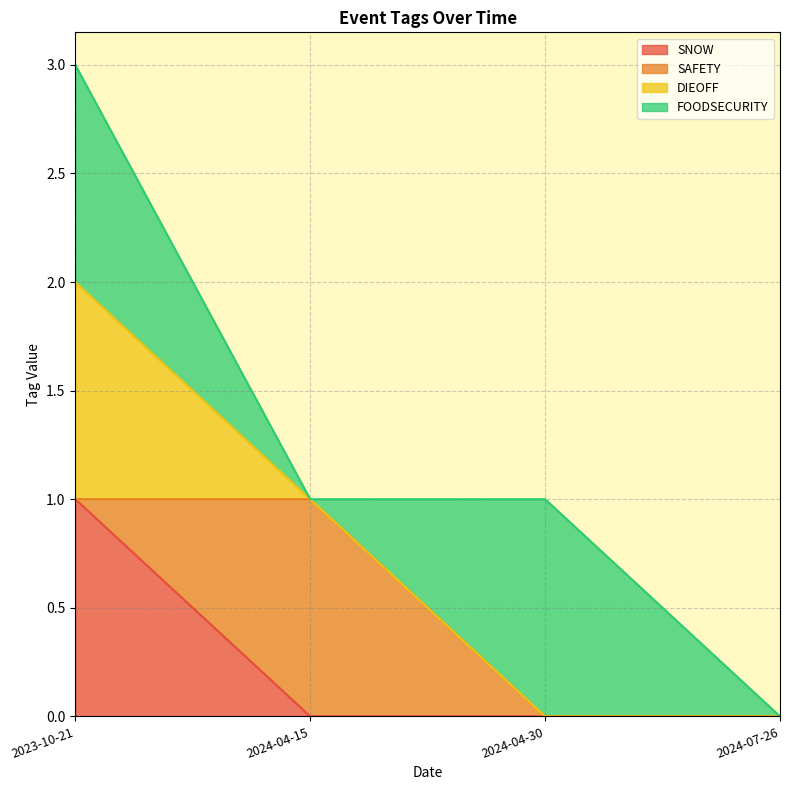

True or false: SNOW has more than 0 points higher than both neighbors.

False